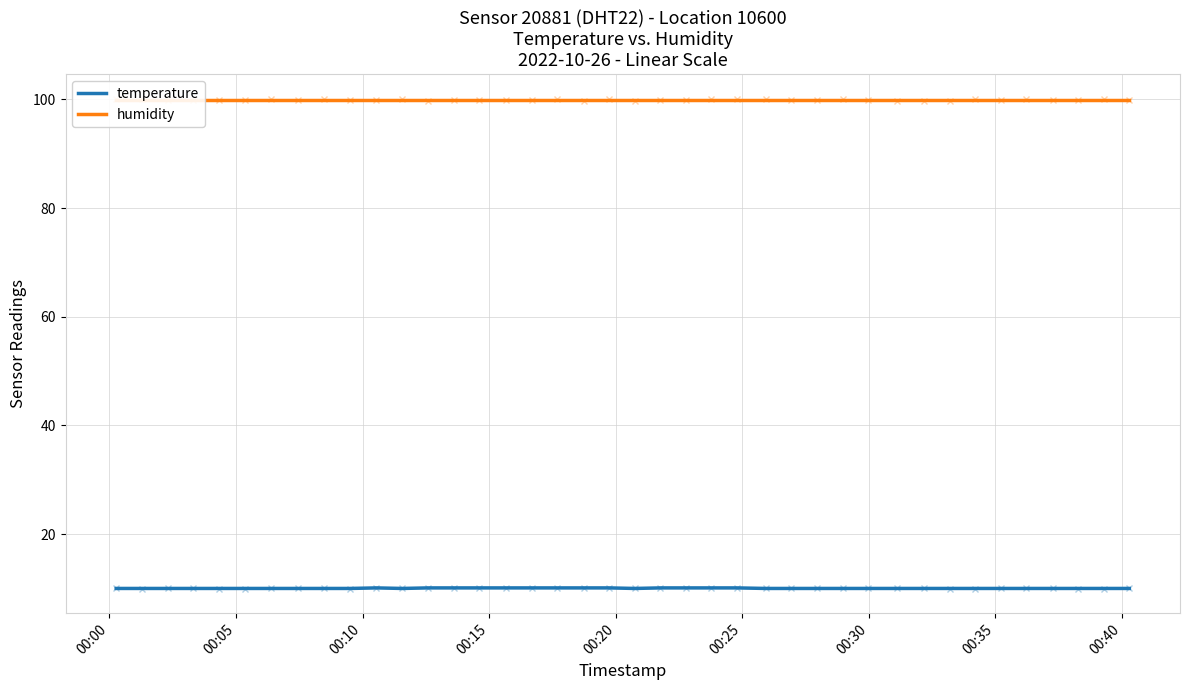

What is the minimum value for temperature?

10.0